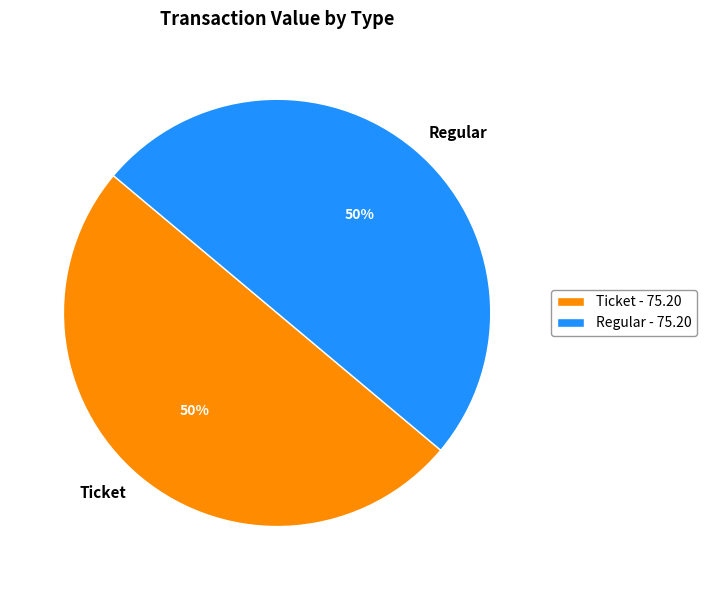

Is the sum of Regular and Ticket greater than half?

Yes